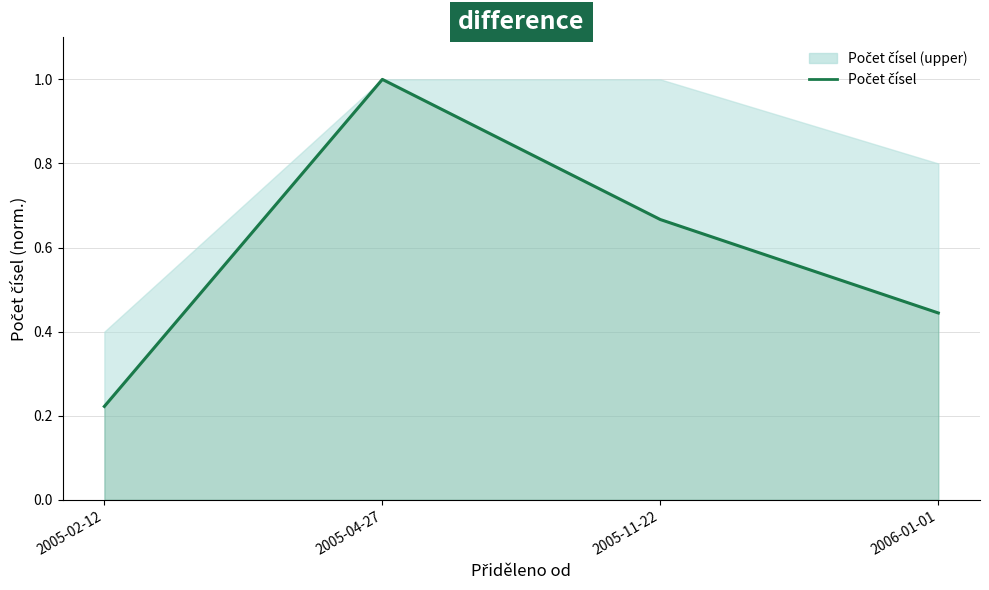

What is the average value?

0.6